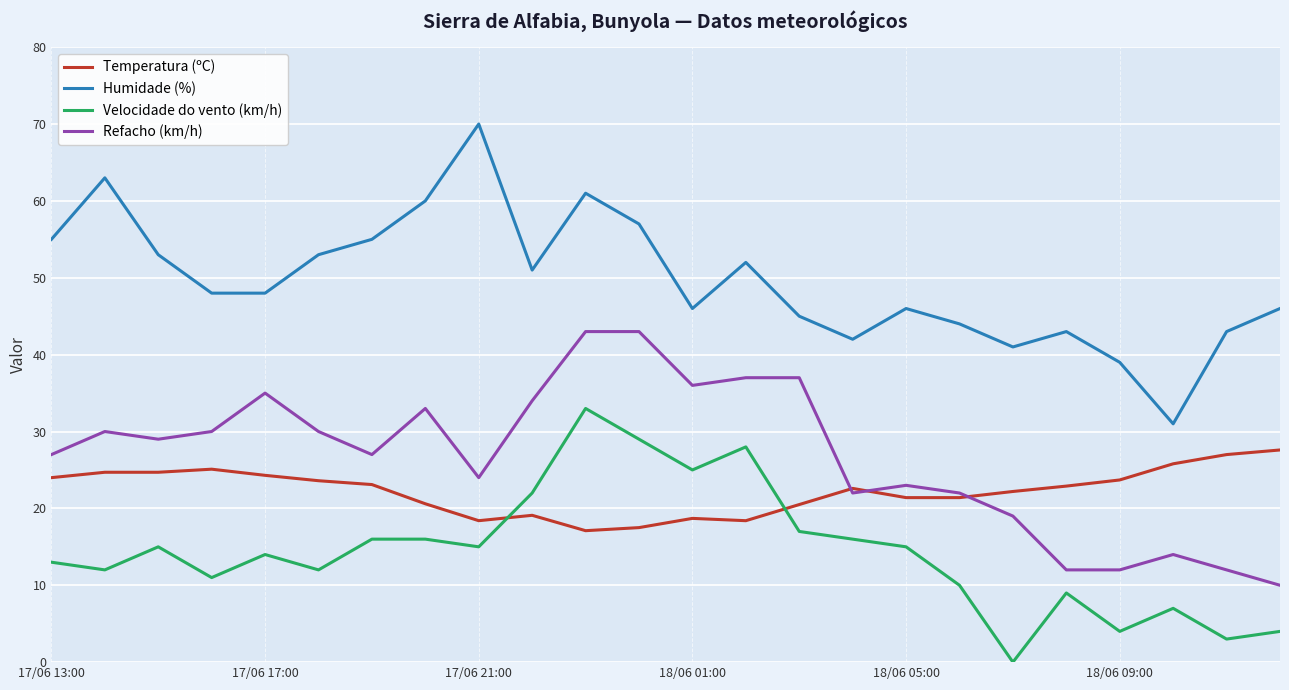

Which series has the largest total across all categories?

Humidade (%)